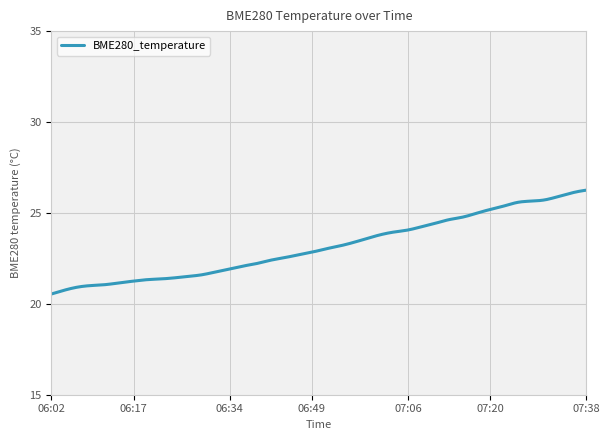

What is the difference between the maximum and minimum values?

5.7